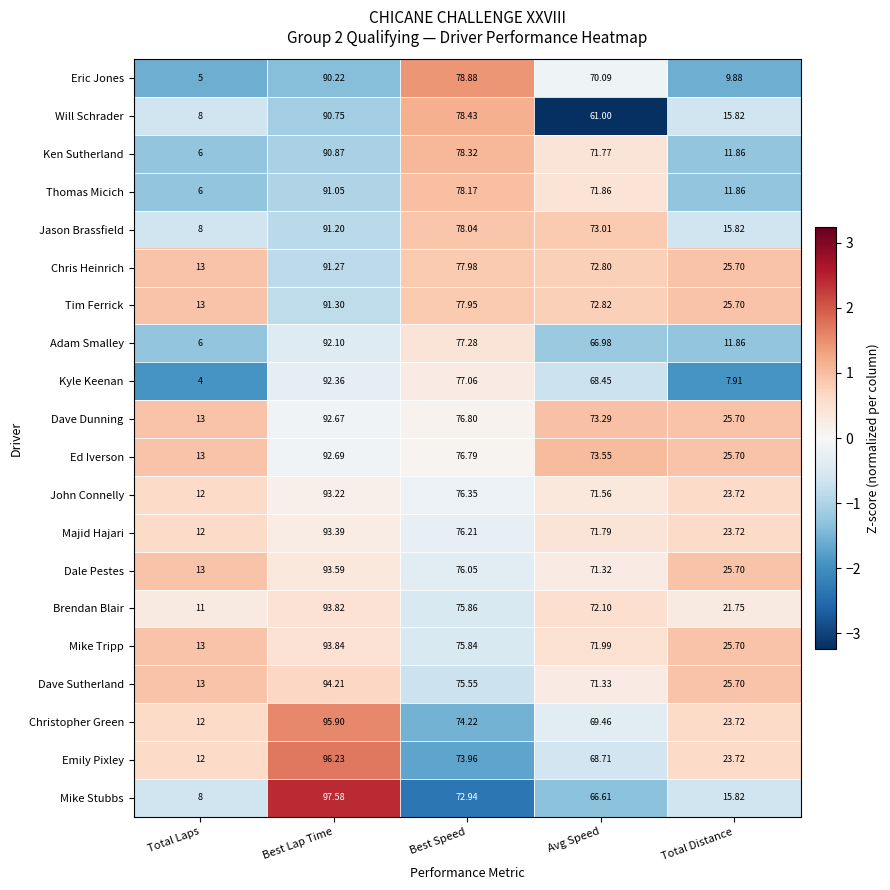

Count the number of categories in the chart.

5